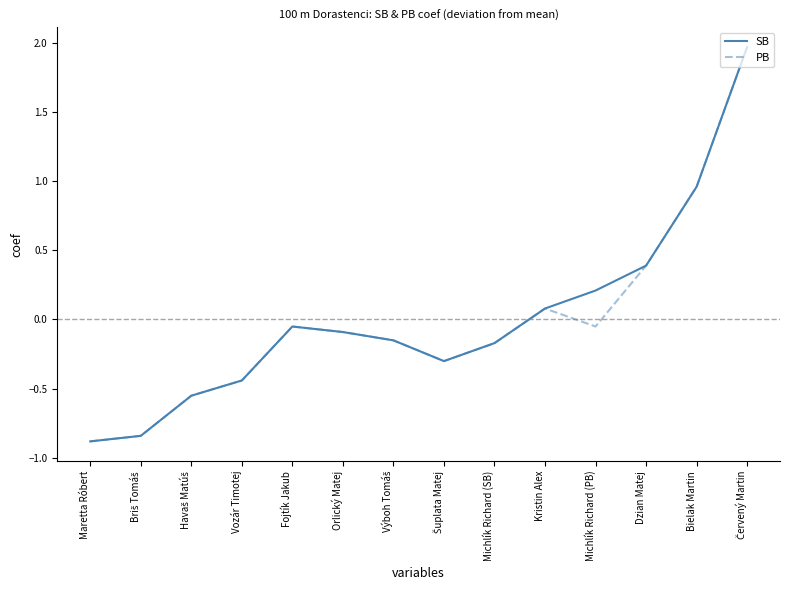

How many values in SB are below zero?

9